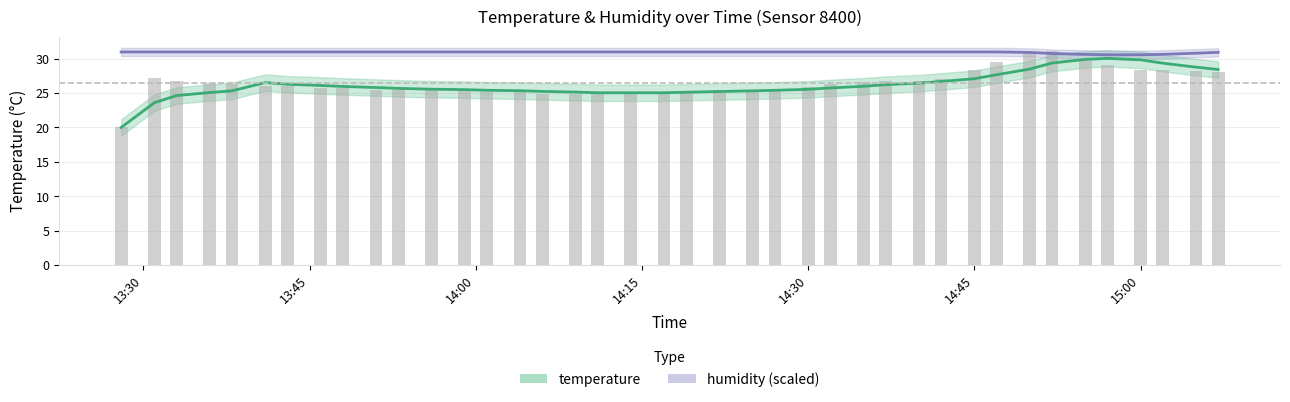

What is the label of the 26th bar from the left?

14:32